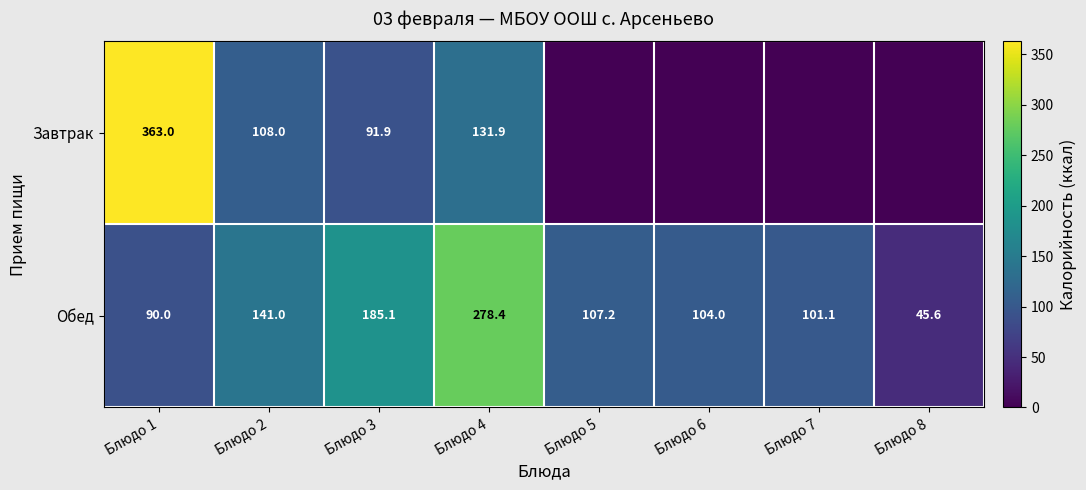

How many data points in Обед are above 107?

4